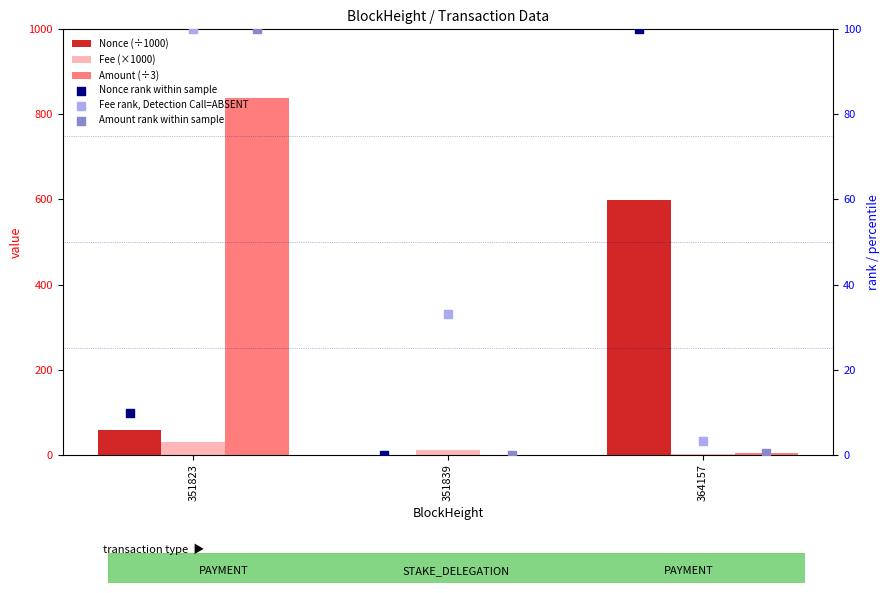

Which series reaches the maximum Y coordinate?

Amount (÷3)